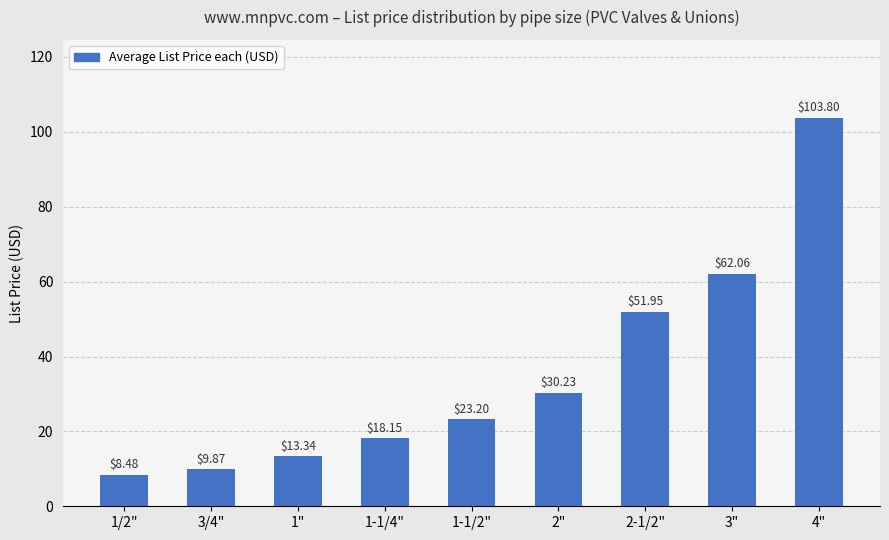

List the labels in order of value, largest first.

4", 3", 2-1/2", 2", 1-1/2", 1-1/4", 1", 3/4", 1/2"